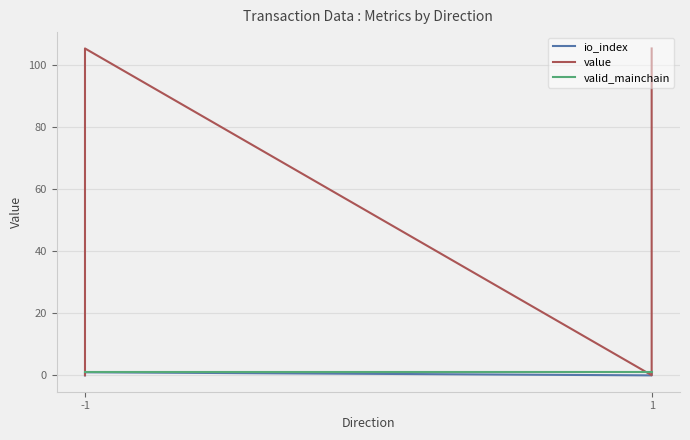

At which category is the sum across all series the highest?

-1